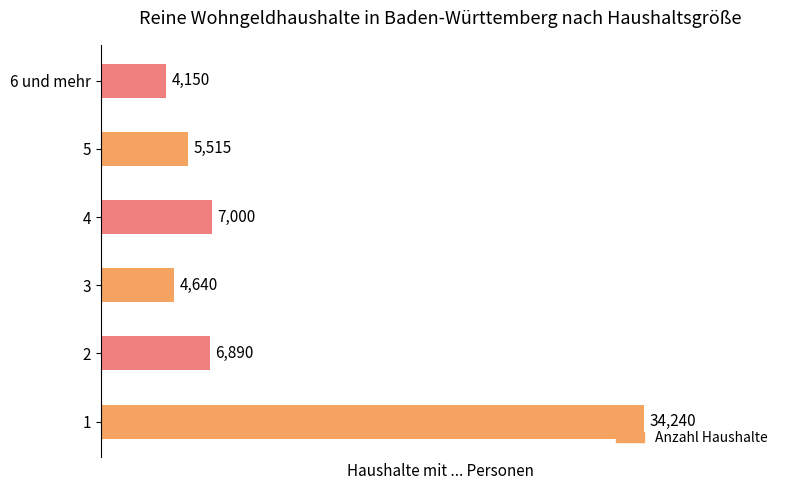

At which label does the data first exceed 6890?

1